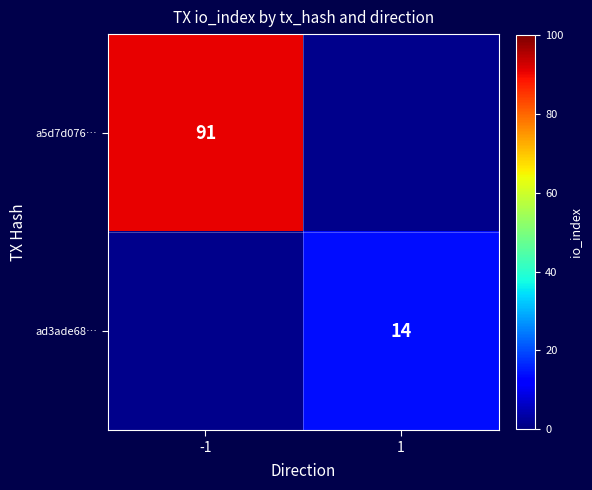

Is the value of ad3ade68… at 1 greater than the value of a5d7d076… at -1?

No